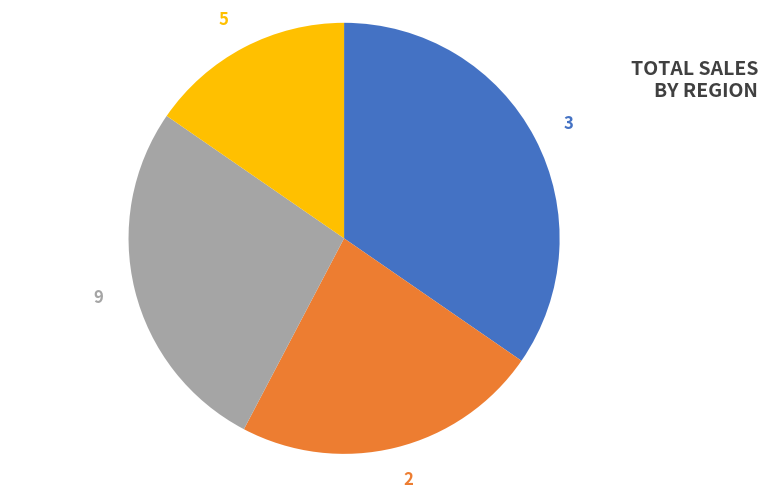

Which has a higher value, 2 or 9?

9